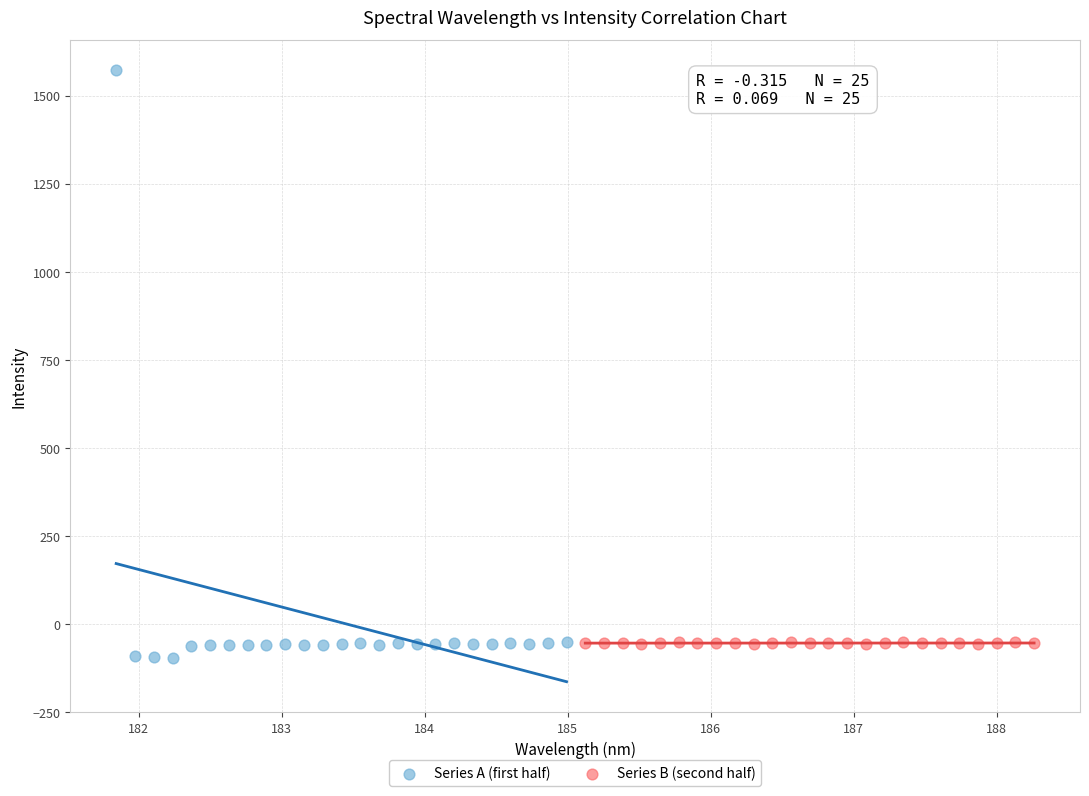

Which series contains the highest Y value?

Series A (first half)